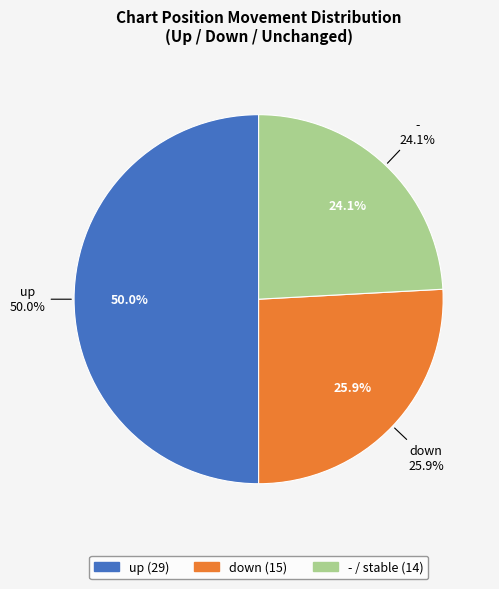

Which category has the biggest portion of the pie?

up